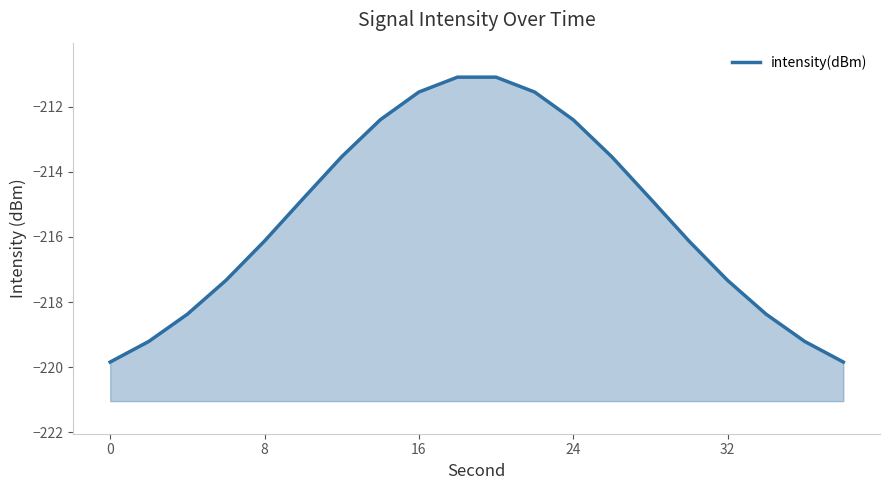

What is the difference between the maximum and minimum values?

8.7